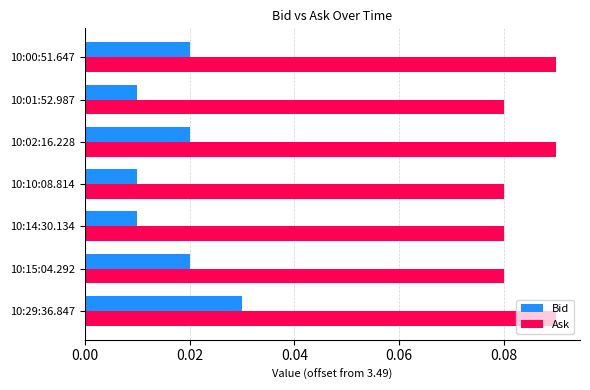

Rank the series at 10:15:04.292 from lowest to highest value.

Bid, Ask